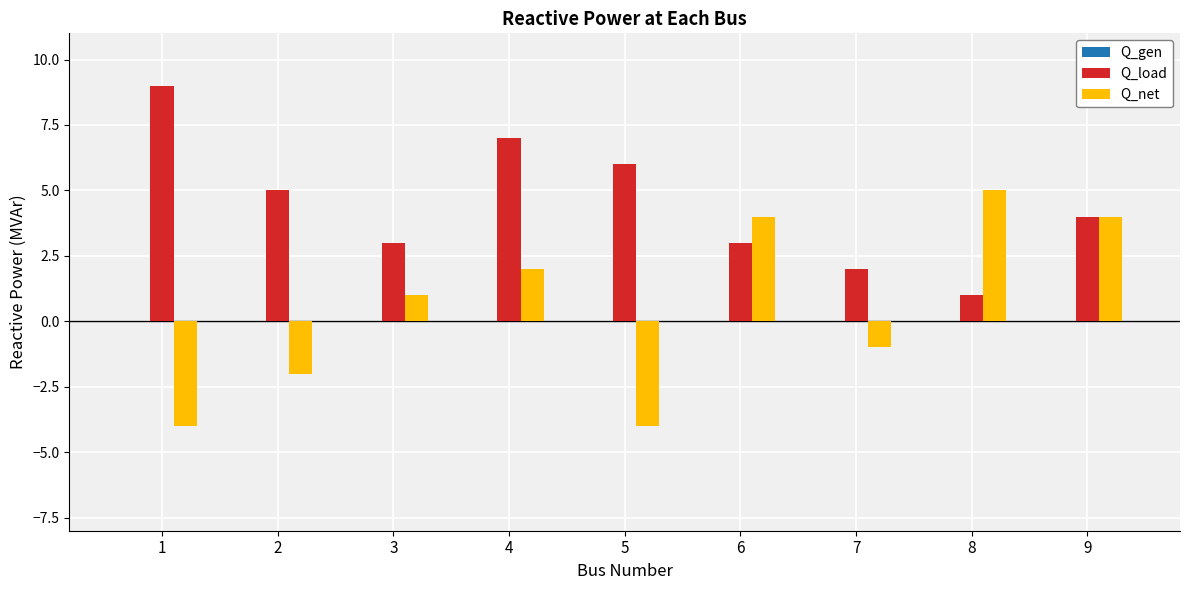

Rank the series by their average value, from lowest to highest.

Q_net, Q_load